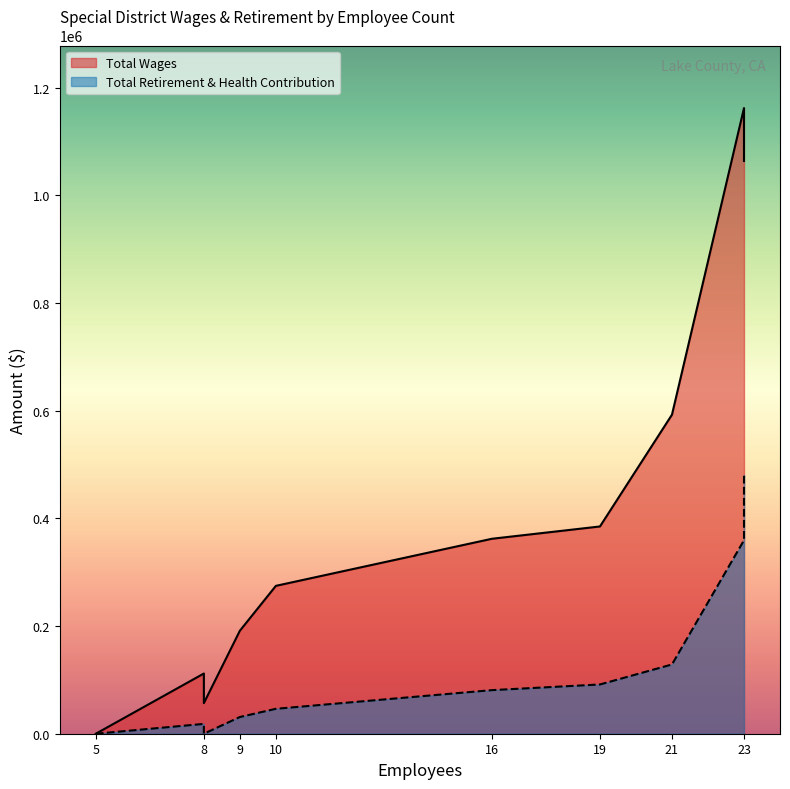

Which series has the widest spread of values?

Total Wages